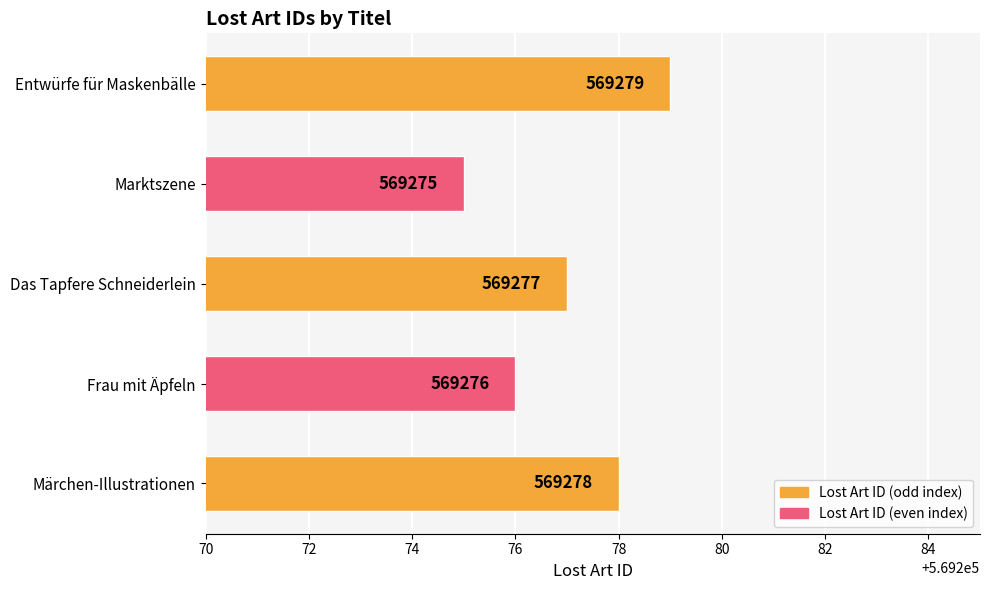

Reading top to bottom, list all the values displayed in this chart.

Entwürfe für Maskenbälle=569279	Marktszene=569275	Das Tapfere Schneiderlein=569277	Frau mit Äpfeln=569276	Märchen-Illustrationen=569278